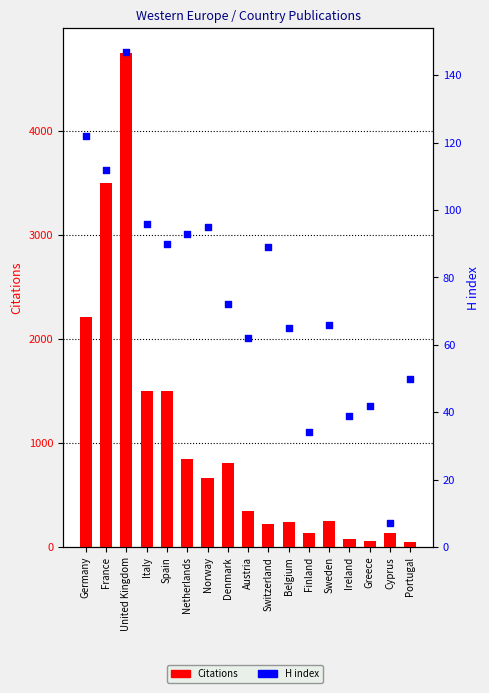

Which series has the largest total across all categories?

Citations